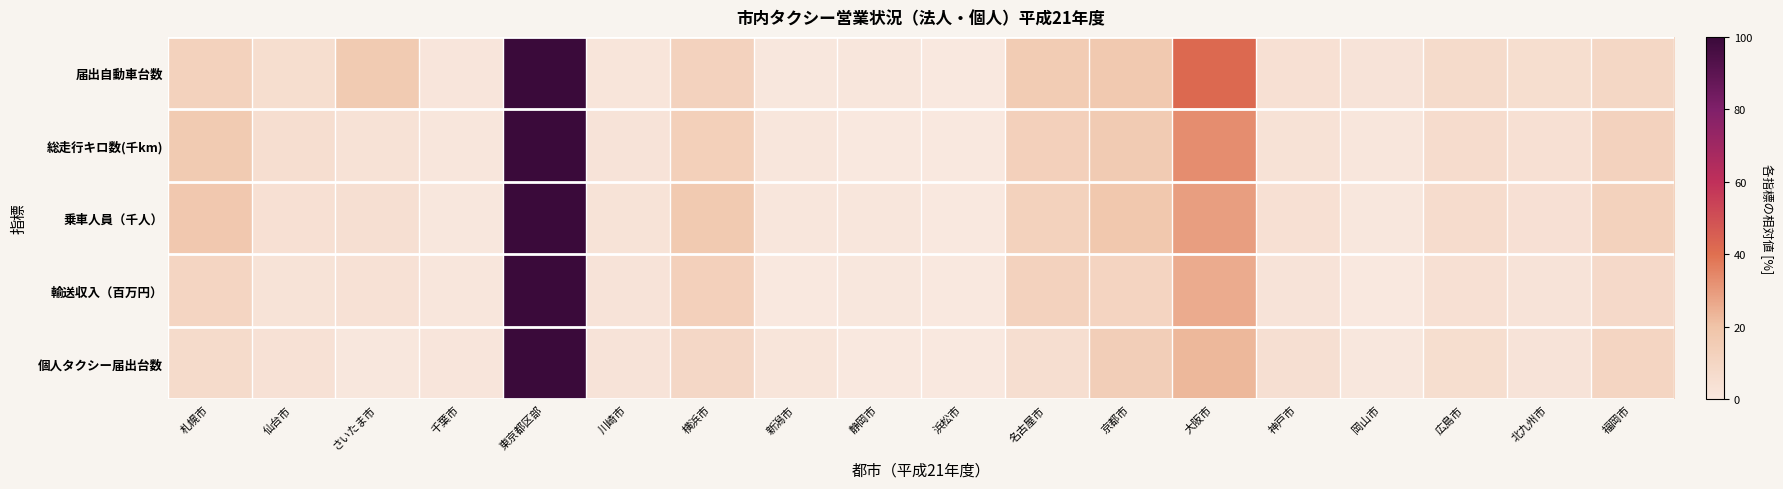

List the series in order of their peak value, lowest first.

届出自動車台数, 総走行キロ数(千km), 乗車人員（千人）, 輸送収入（百万円）, 個人タクシー届出台数